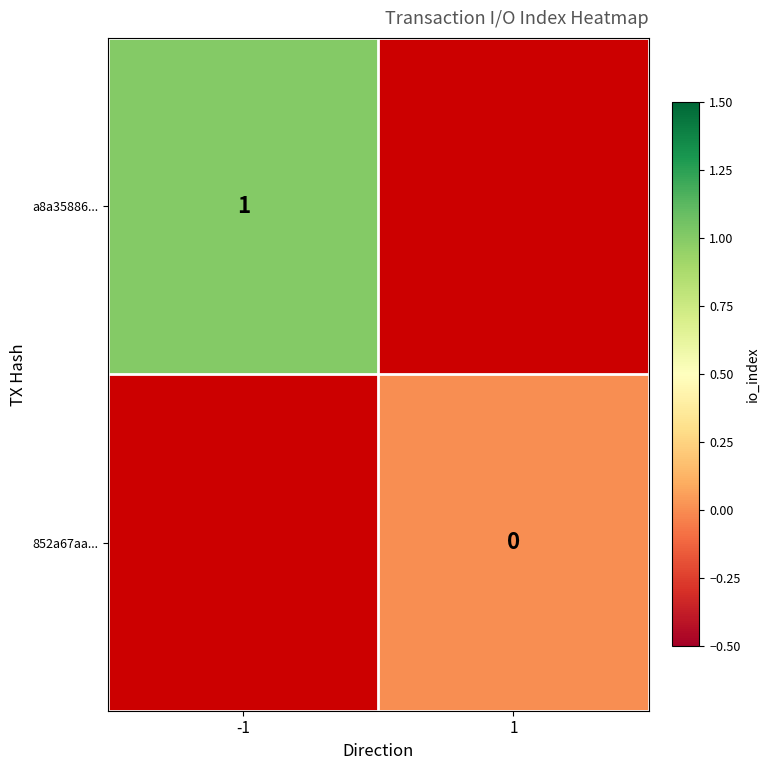

The a8a35886... series shows 1 at -1. True or false?

True